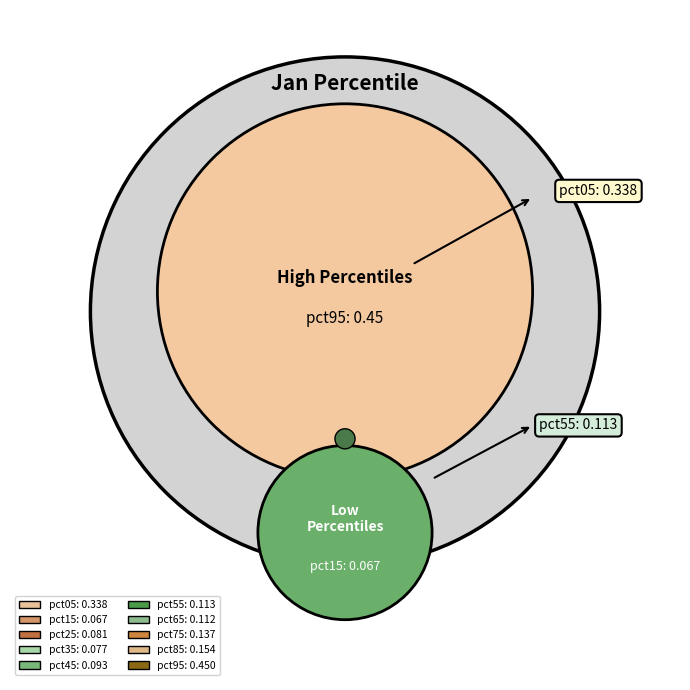

How many slices are in this pie chart?

10